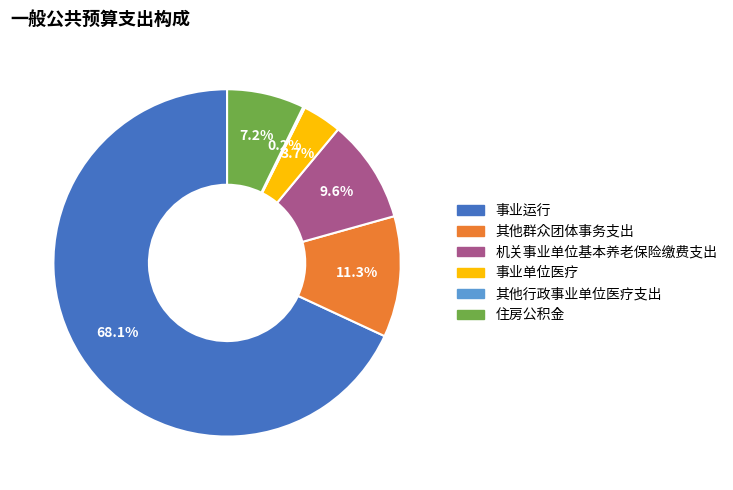

What percentage is NOT represented by 住房公积金?

92.8%